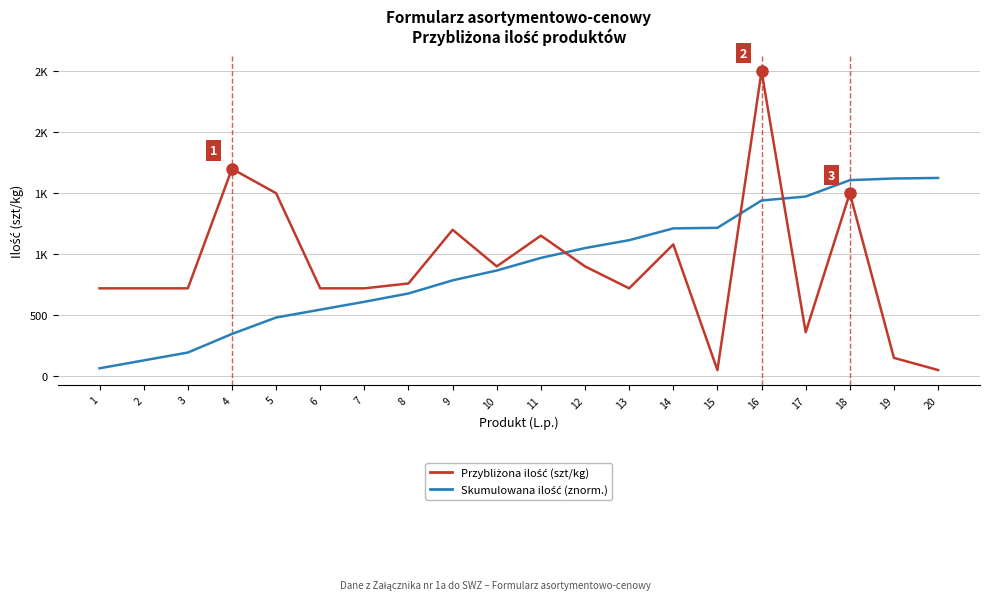

What is the sum of all Skumulowana ilość (znorm.) values?

18026.4